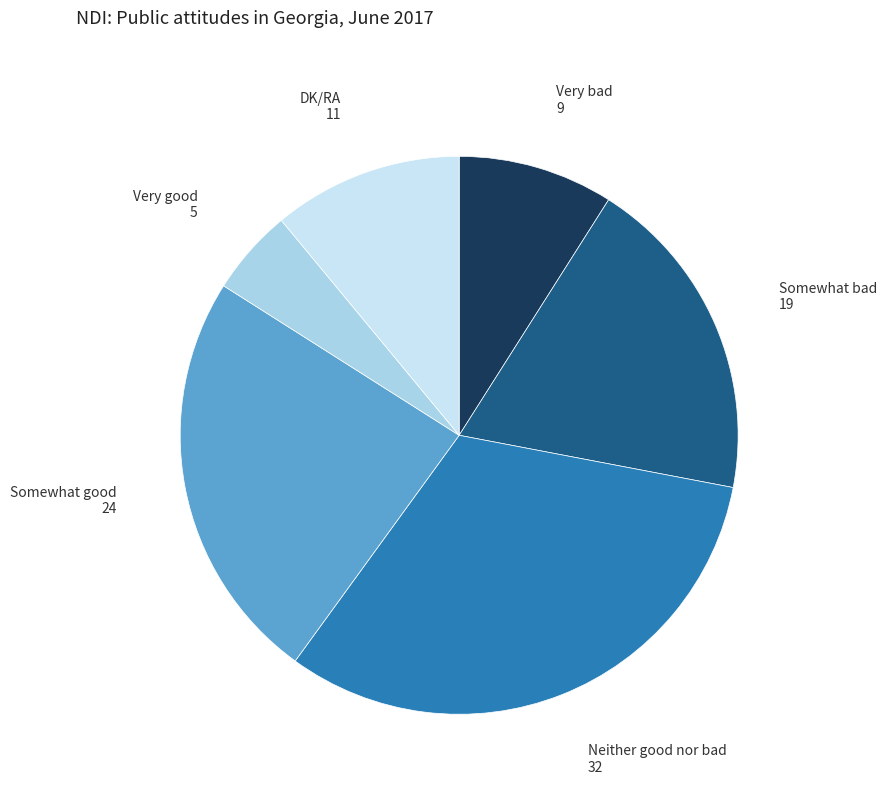

Is Very good the majority of the pie?

No